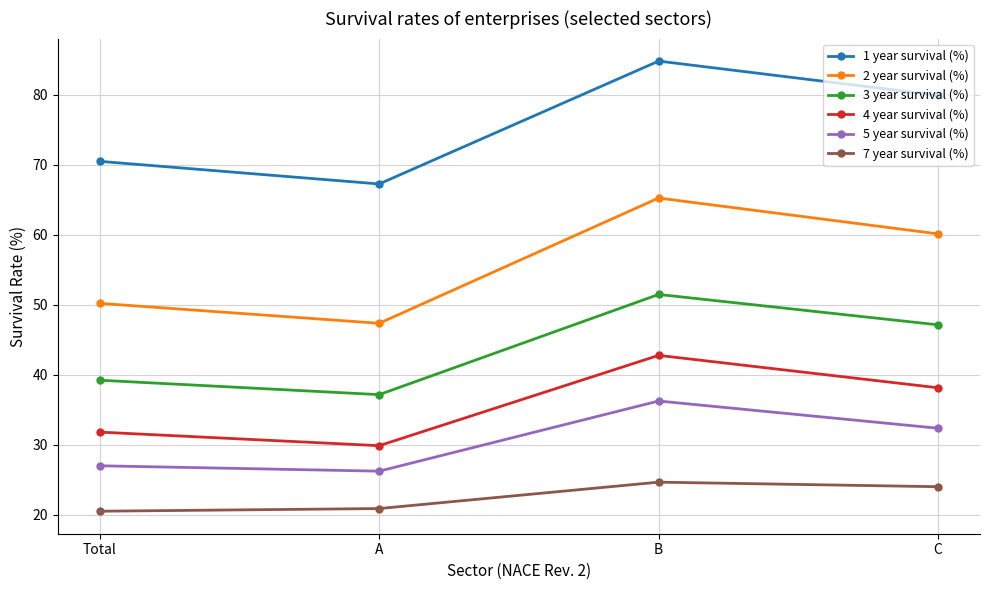

List the series in order of their peak value, highest first.

1 year survival (%), 2 year survival (%), 3 year survival (%), 4 year survival (%), 5 year survival (%), 7 year survival (%)